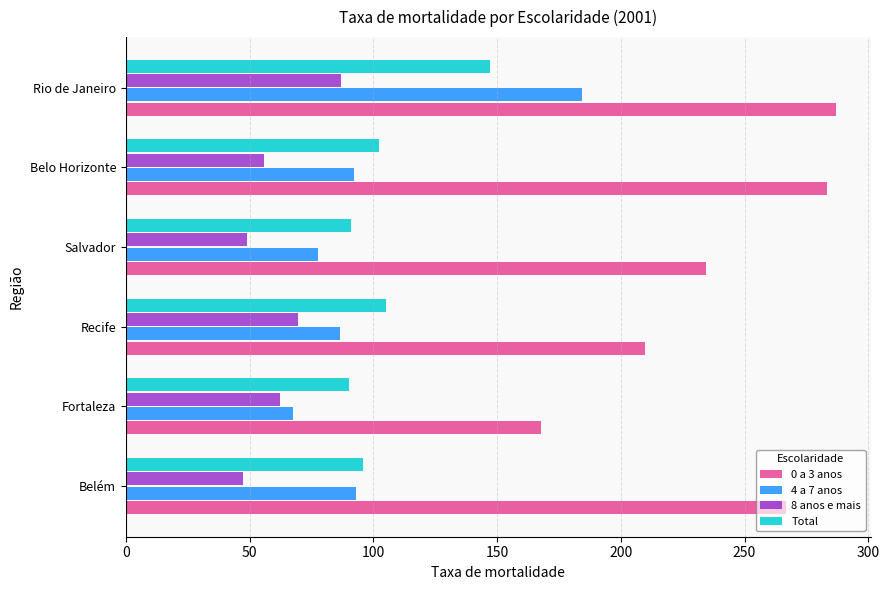

What is the smallest value displayed?

47.2